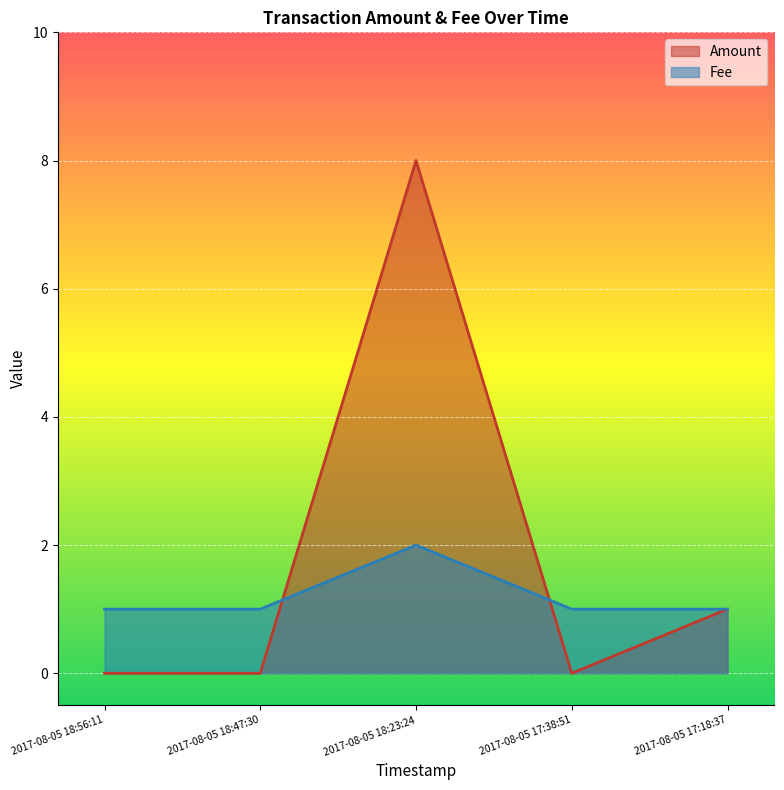

After their last crossing, which series has the higher values: Fee or Amount?

Fee